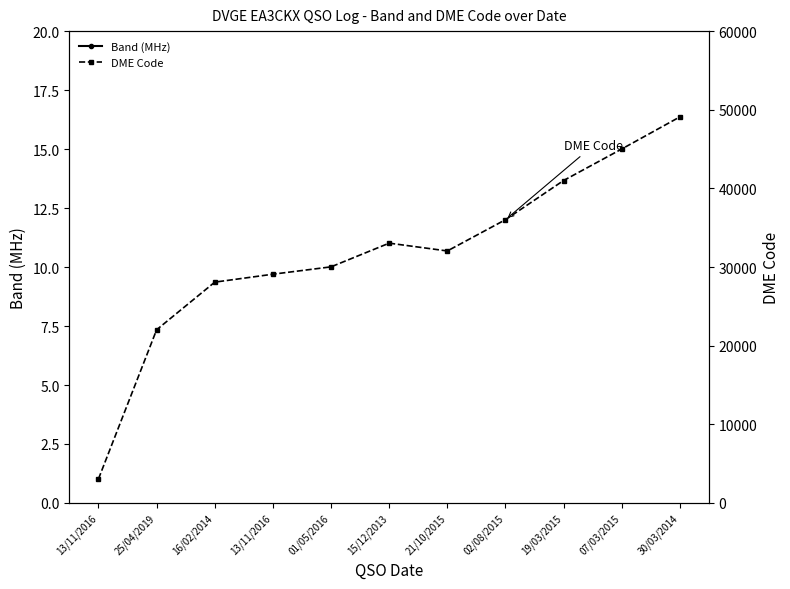

Rank the series at 25/04/2019 from lowest to highest value.

Band (MHz), DME Code